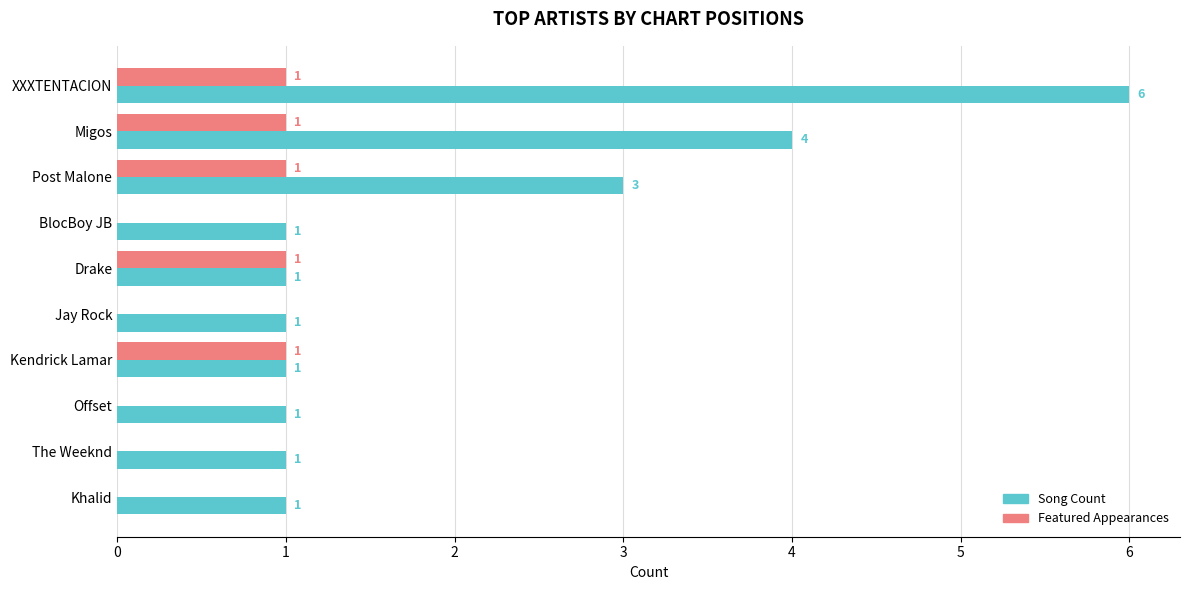

What is the approximate value of Song Count at Post Malone?

3